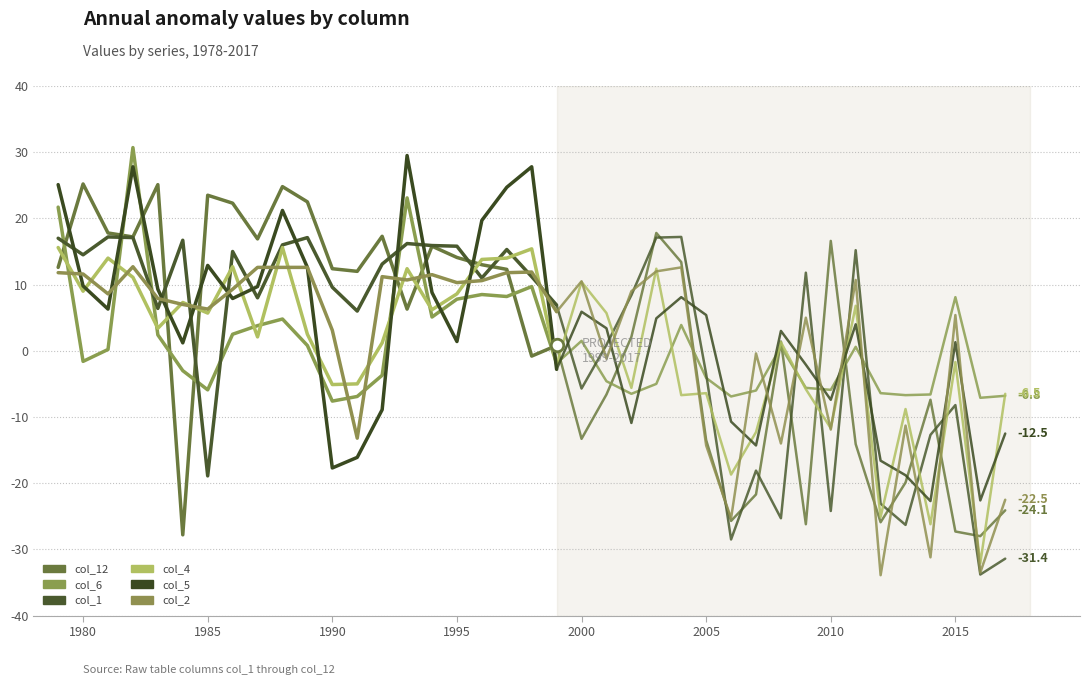

Which series has the largest total across all categories?

col_12